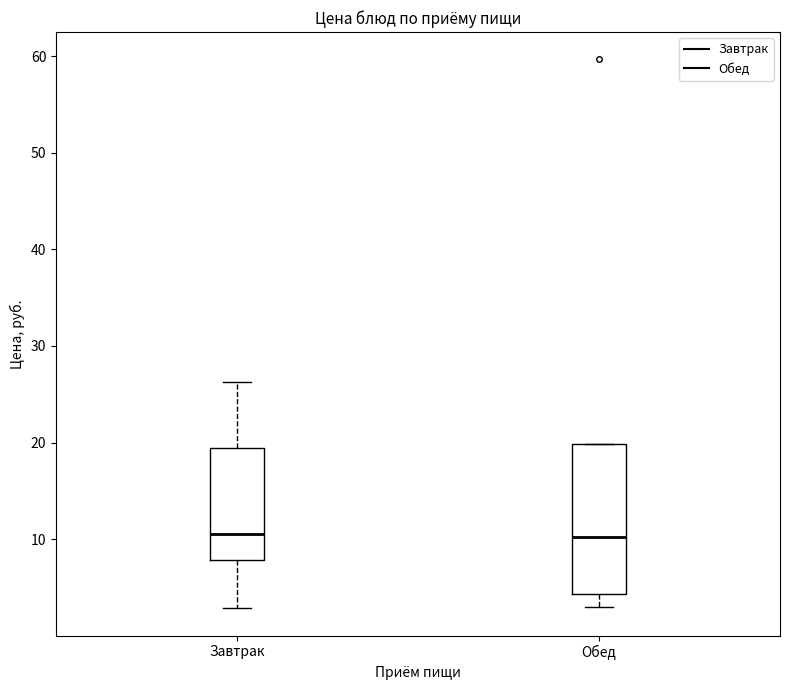

Reading left to right, read every box against the y-axis: the position of its median line, the range the box covers, and the ends of its whiskers. The values are not printed on the chart, so give them approximately, as read against the axis.

Завтрак: median 11, box 8 to 19, whiskers 3 to 26
Обед: median 10, box 4 to 20, whiskers 3 to 20